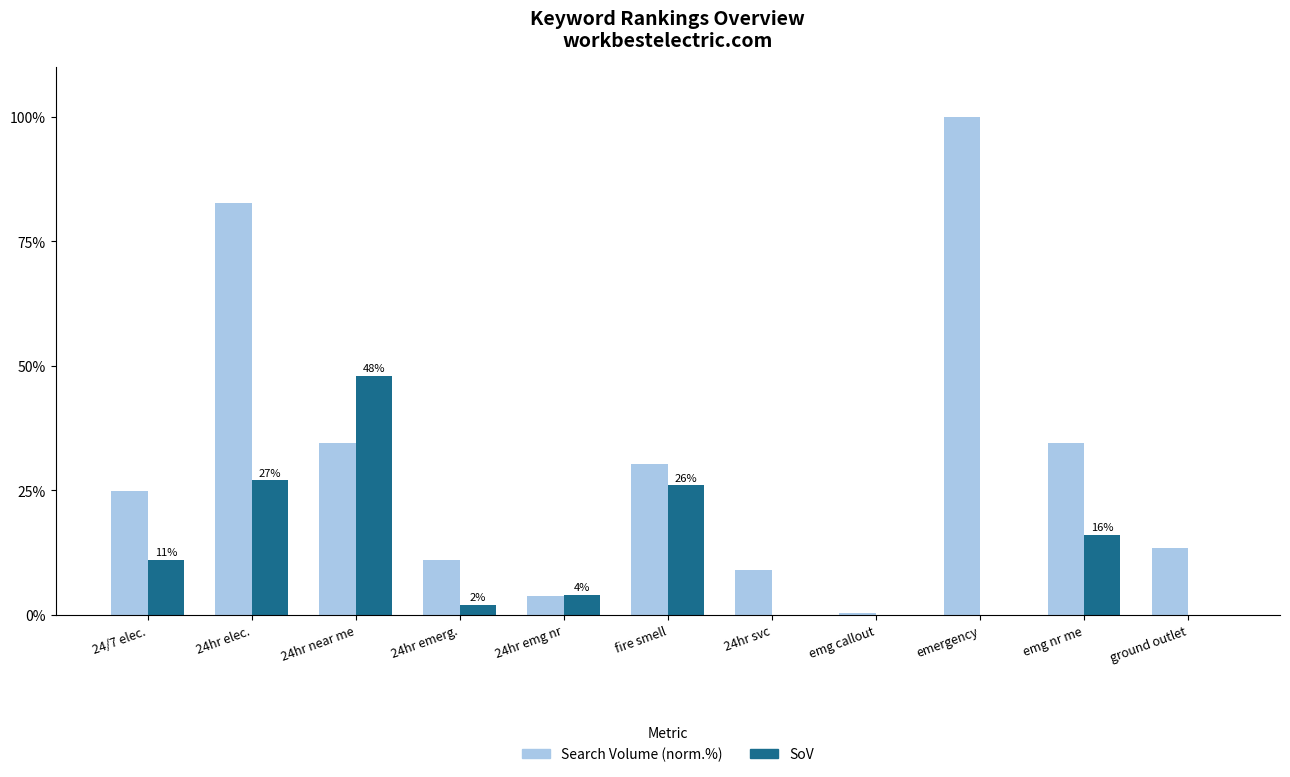

Which label corresponds to the largest value in the chart?

emergency